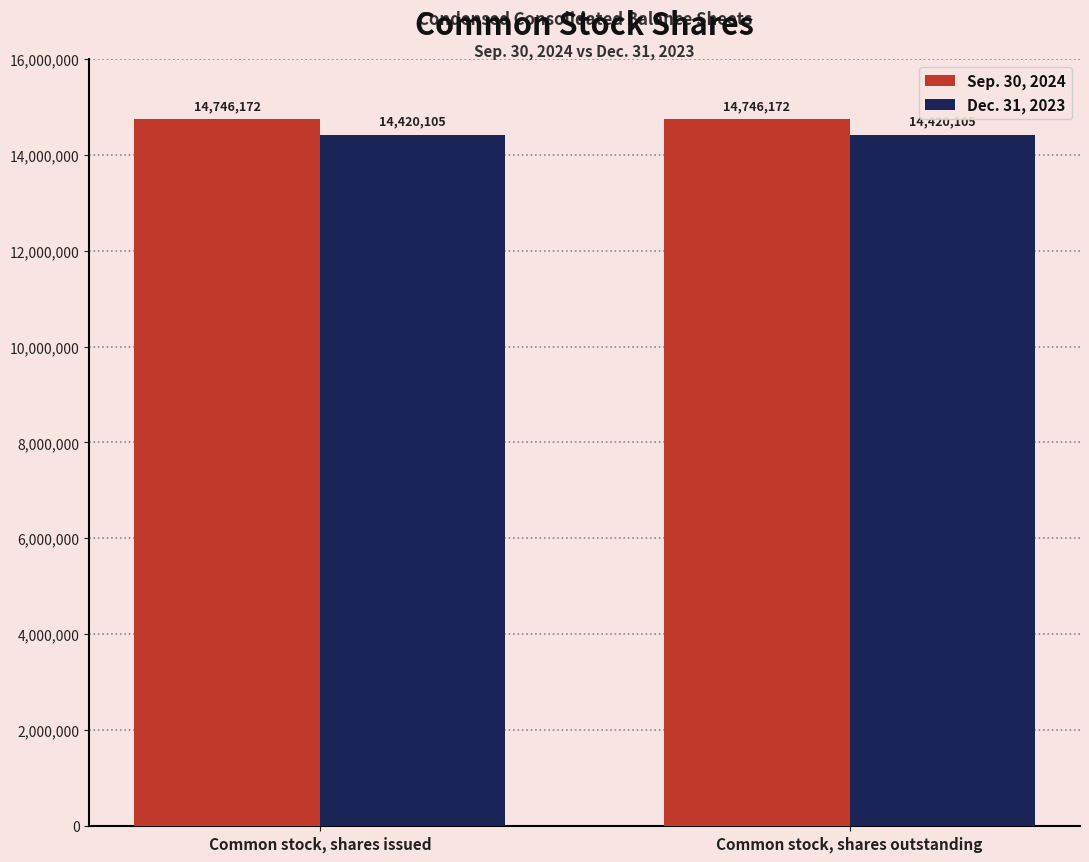

What is the spread (max minus min) of values at Common stock, shares outstanding?

326067